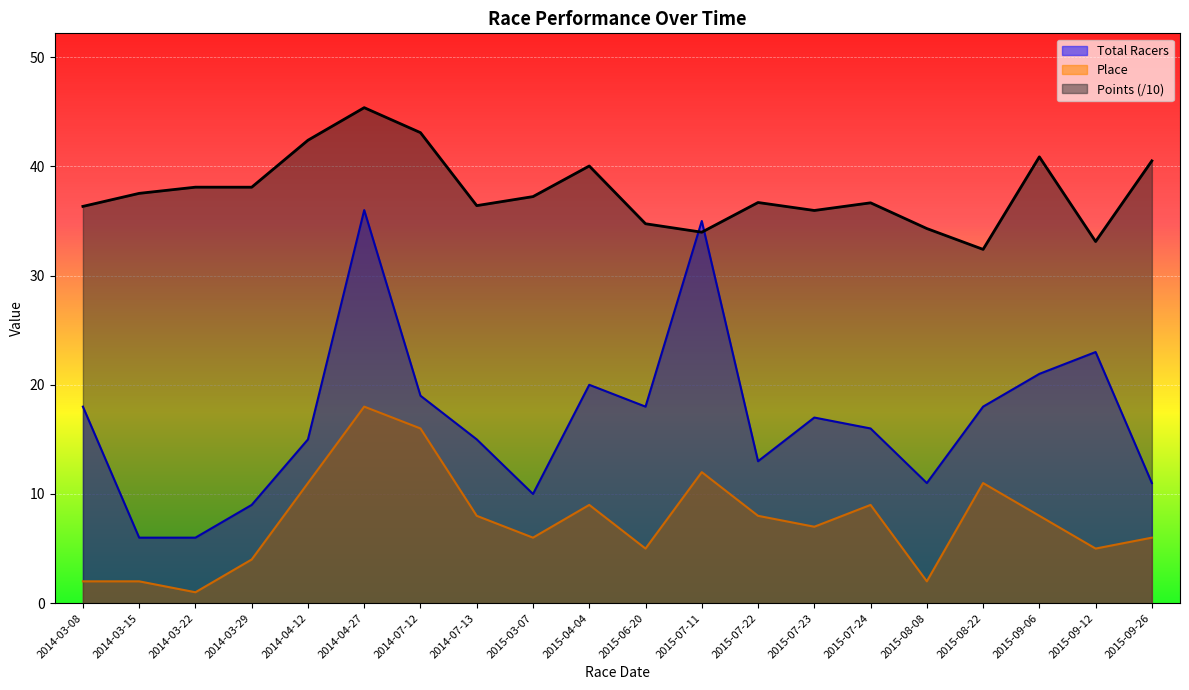

Which series changed the most between 2015-06-20 and 2015-07-24?

Place